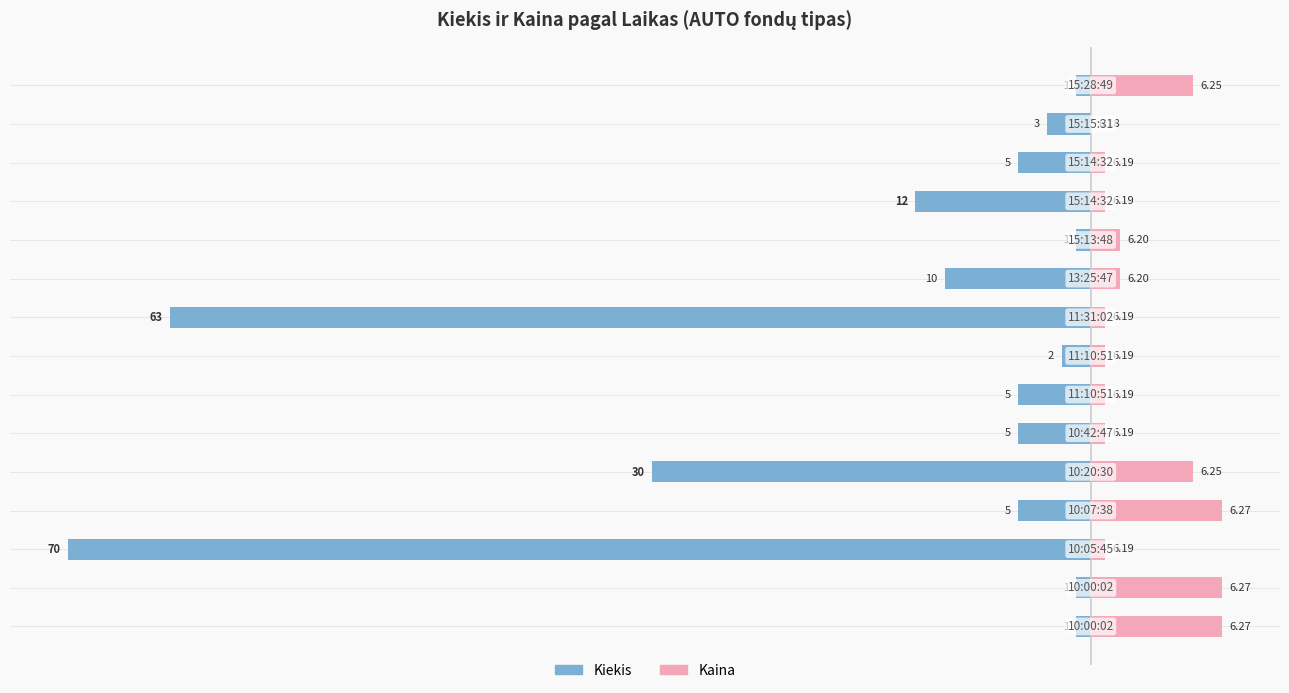

What is the value of the Kiekis bar at the 2nd from the left?

-1.0